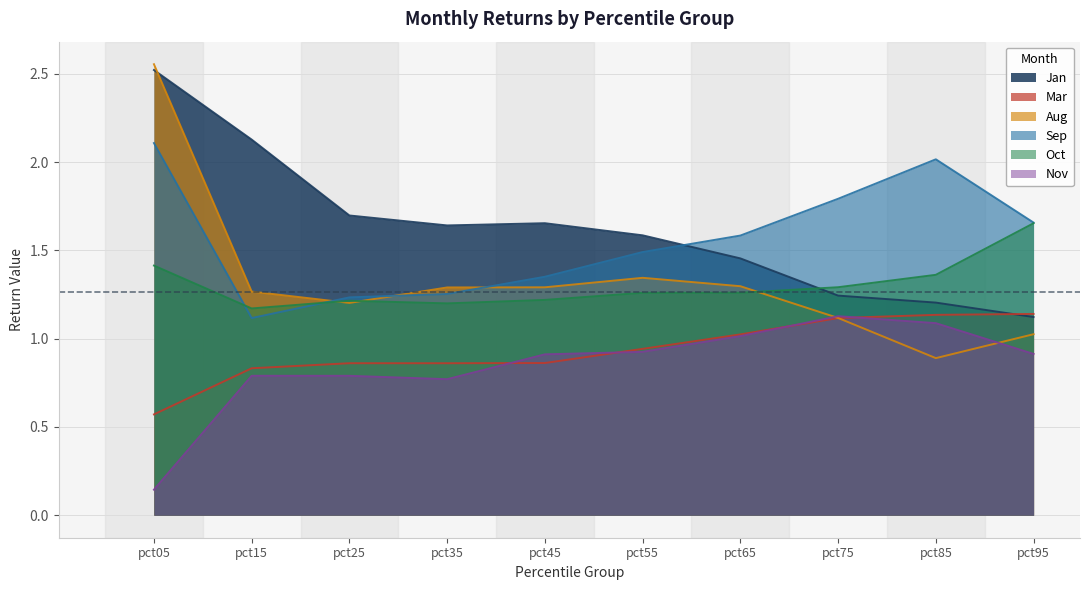

What is the sum of the Oct values at pct05 and pct95?

3.1